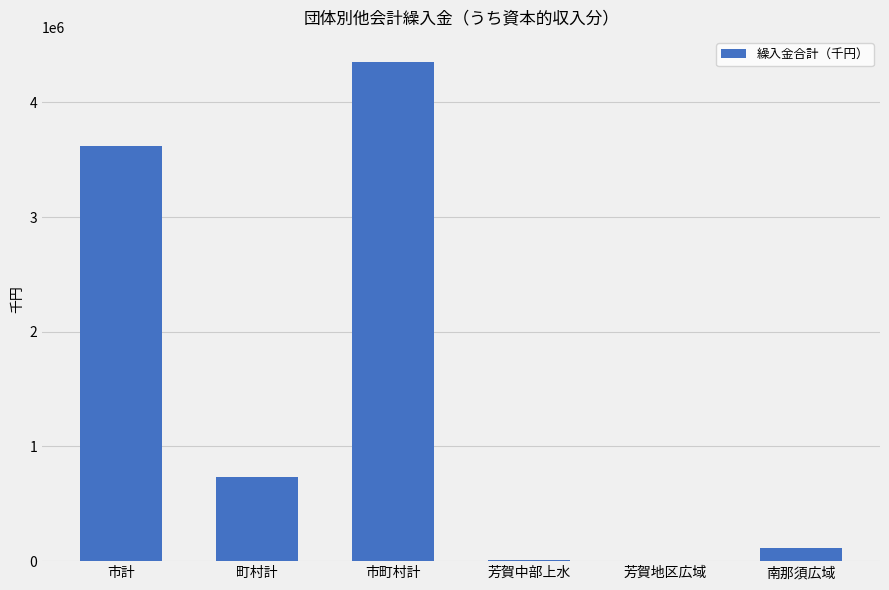

True or false: the data shows 5938533 at 市町村計.

False